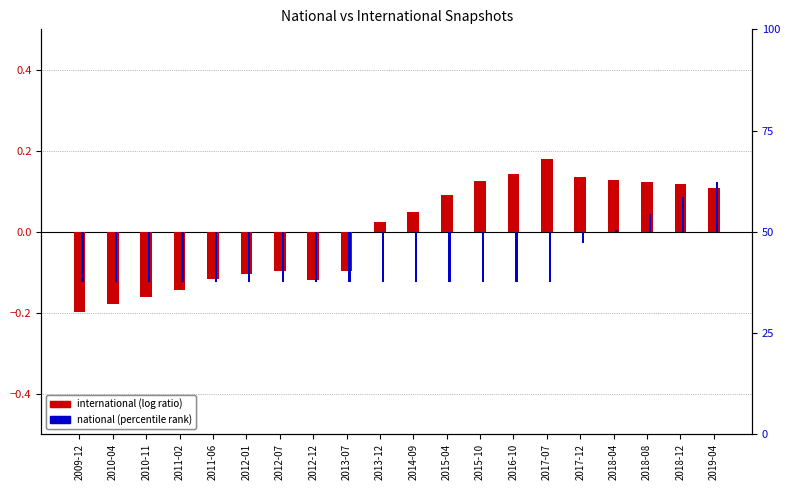

At 2018-04, list the series in order from largest to smallest.

international (log ratio), national (percentile rank)